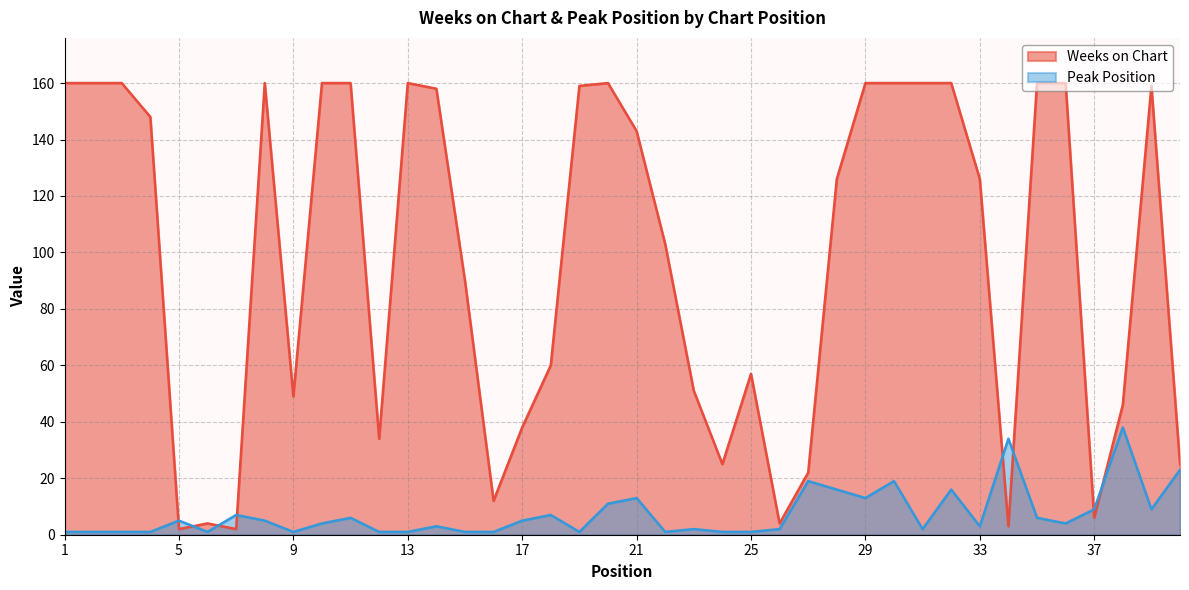

How many distinct data groups are displayed?

2